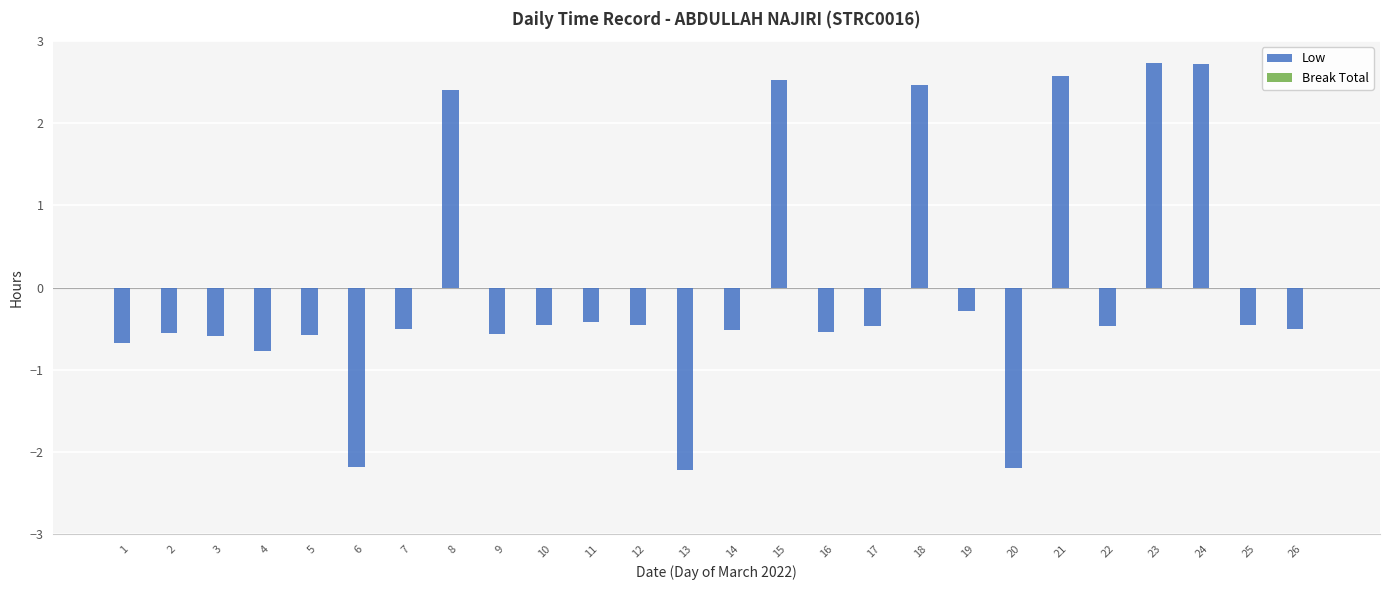

What is the minimum value shown in the chart?

-2.2